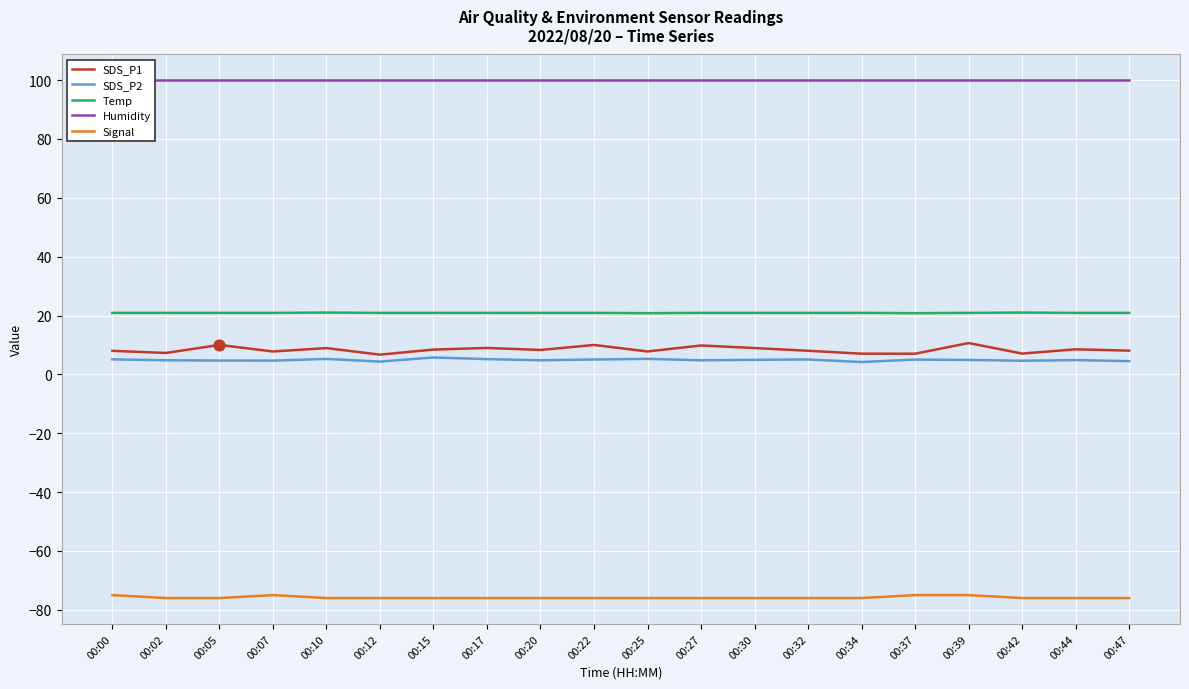

At which category is the sum across all series the highest?

00:39